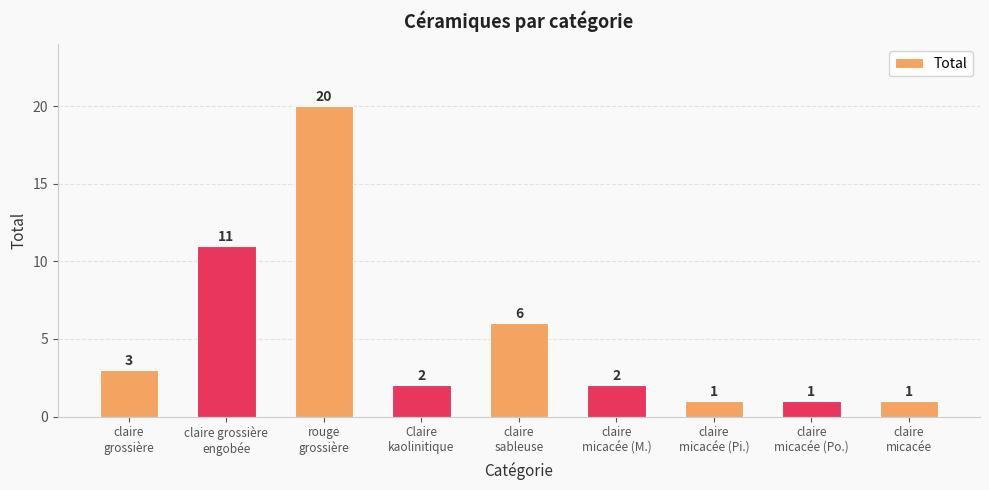

What is the change in value from claire
grossière to claire
micacée (M.)?

-1